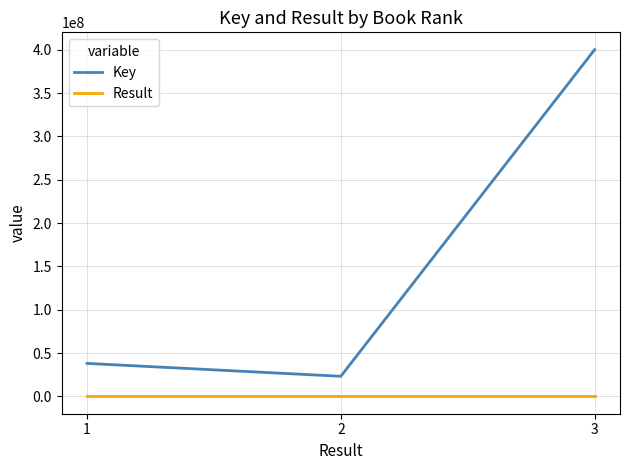

Rank the series by their average value, from highest to lowest.

Key, Result